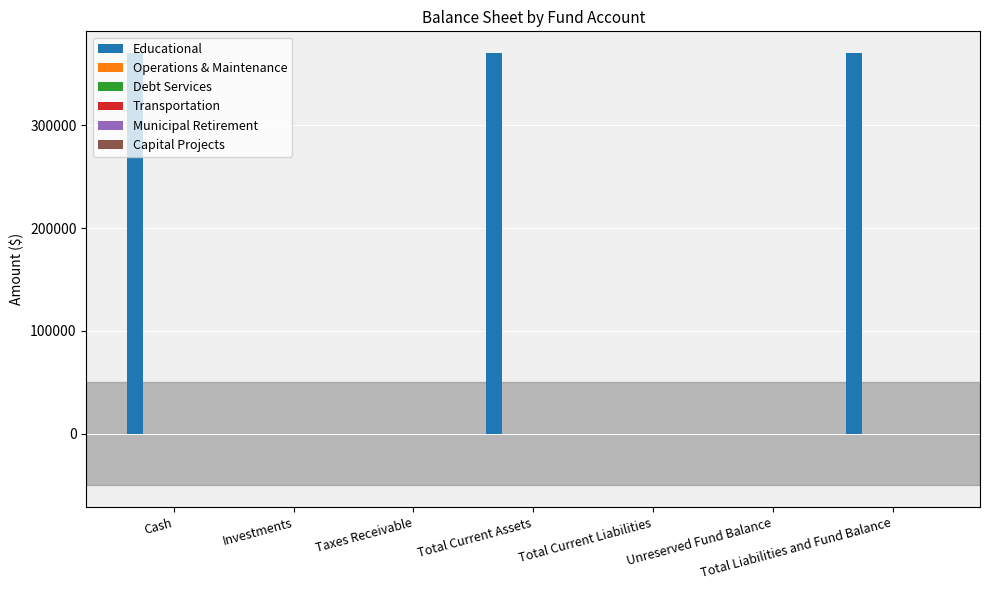

What is the greatest value displayed?

370136